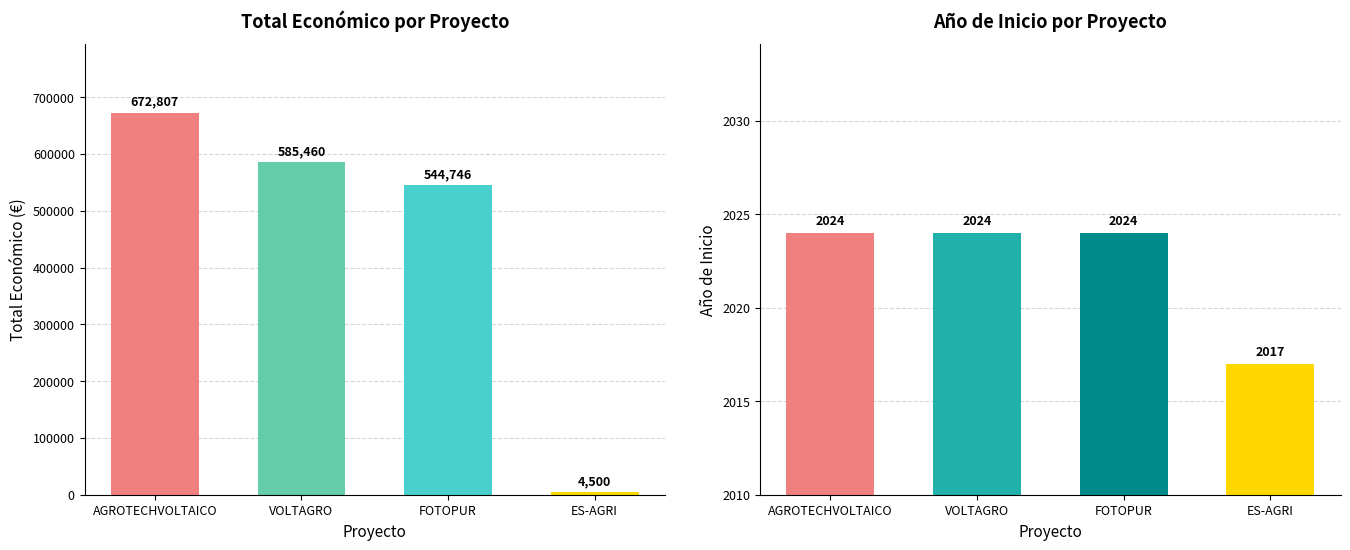

What is the value of the Total económico bar at the 1st from the left?

672807